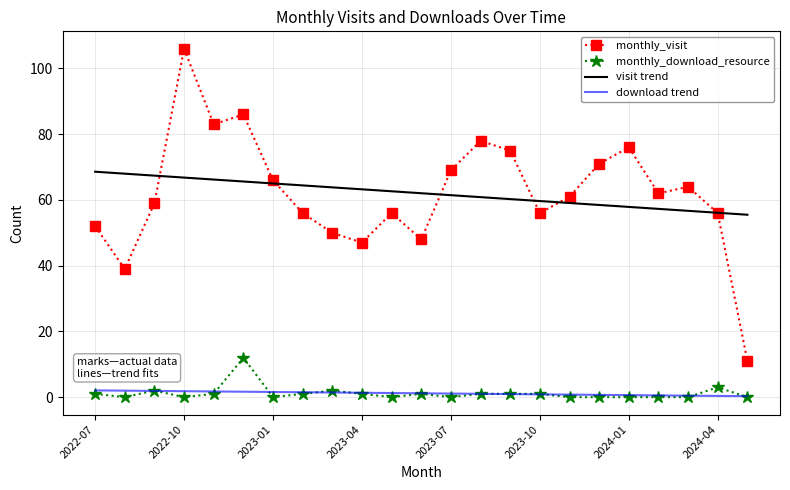

Rank the series by their maximum value, from lowest to highest.

download trend, monthly_download_resource, visit trend, monthly_visit